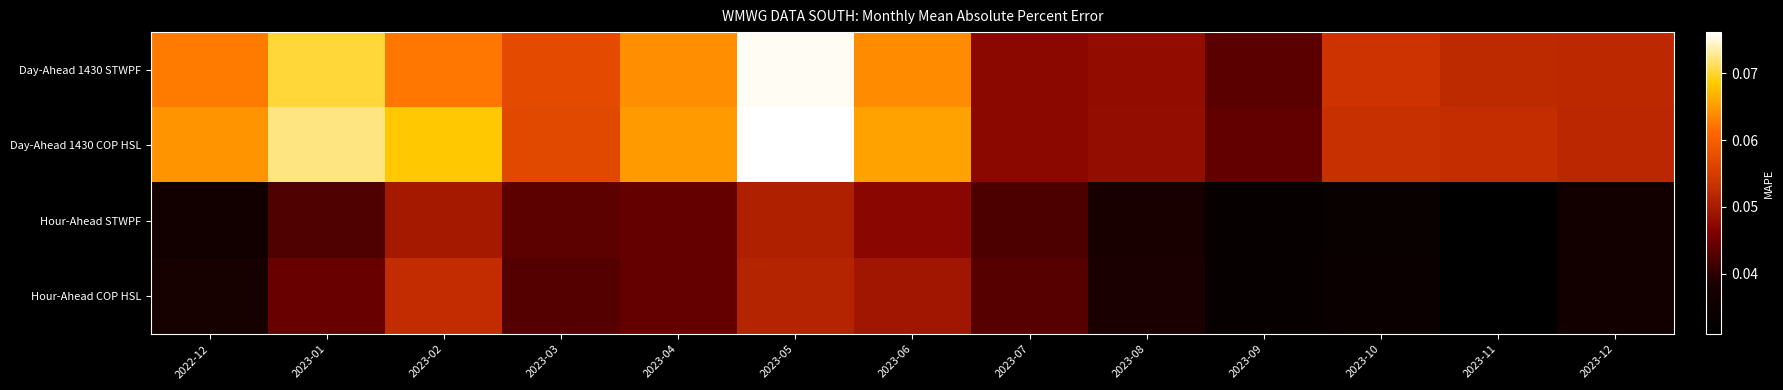

Count the number of data series in this chart.

4